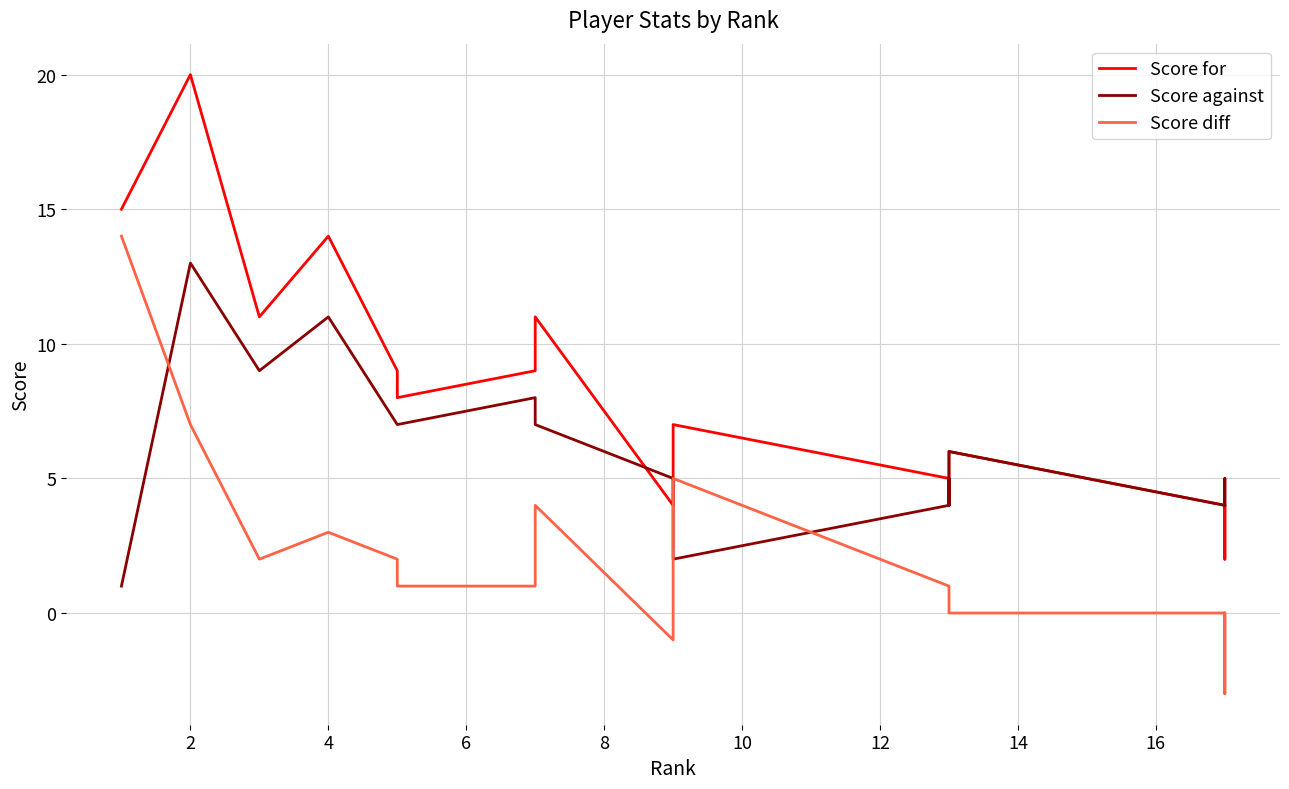

True or false: Score diff and Score for intersect in this chart.

False